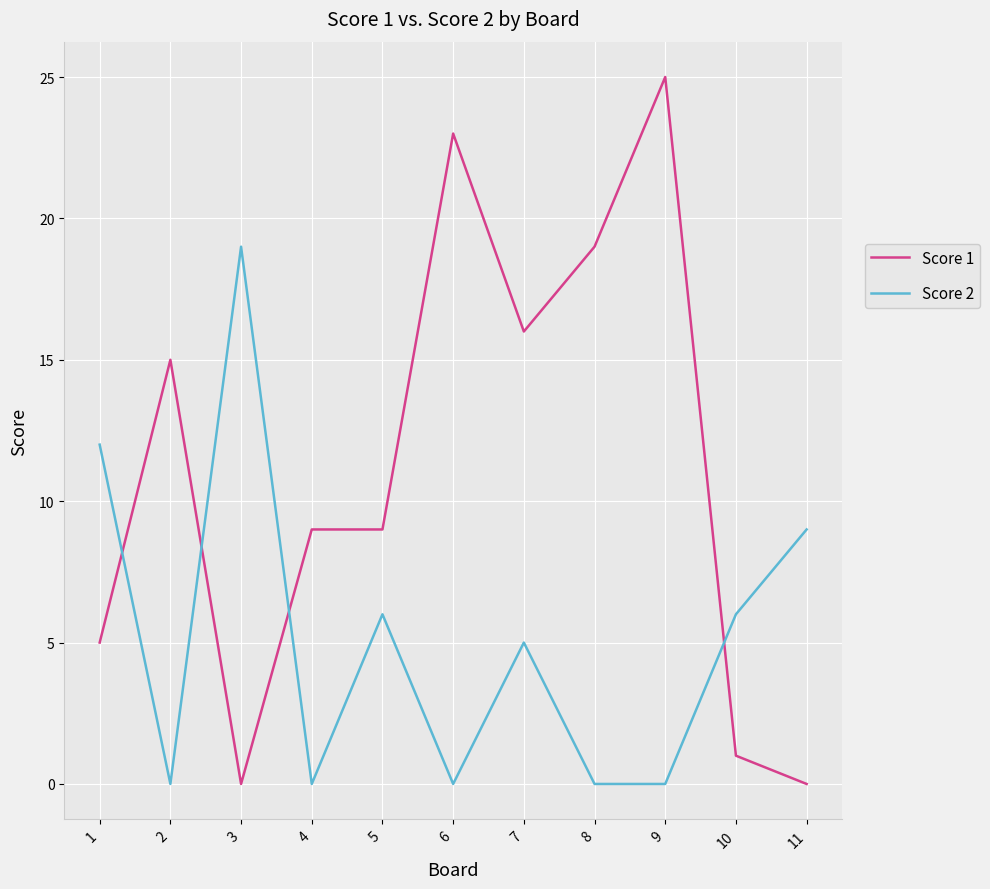

What is the greatest value displayed?

25